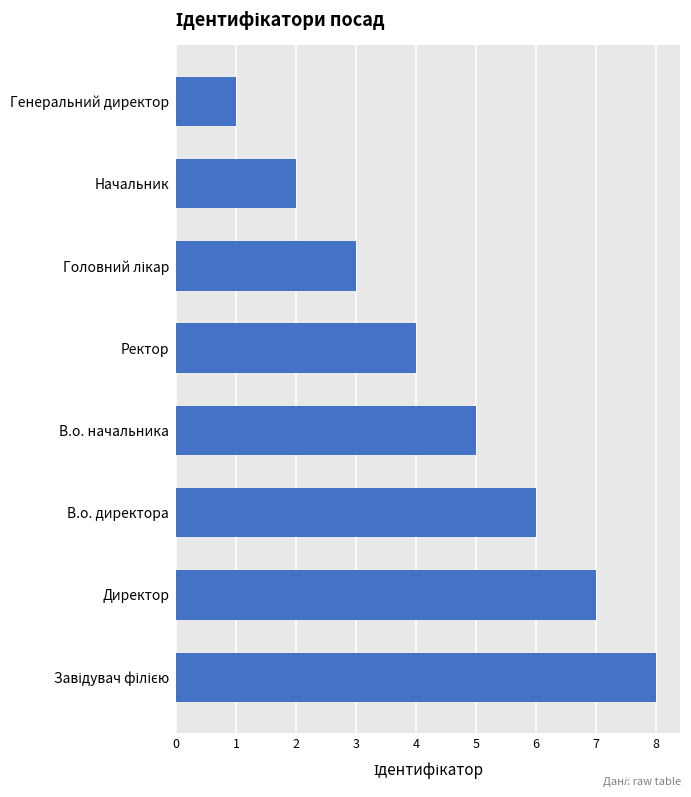

True or false: the data shows 1 at Генеральний директор.

True